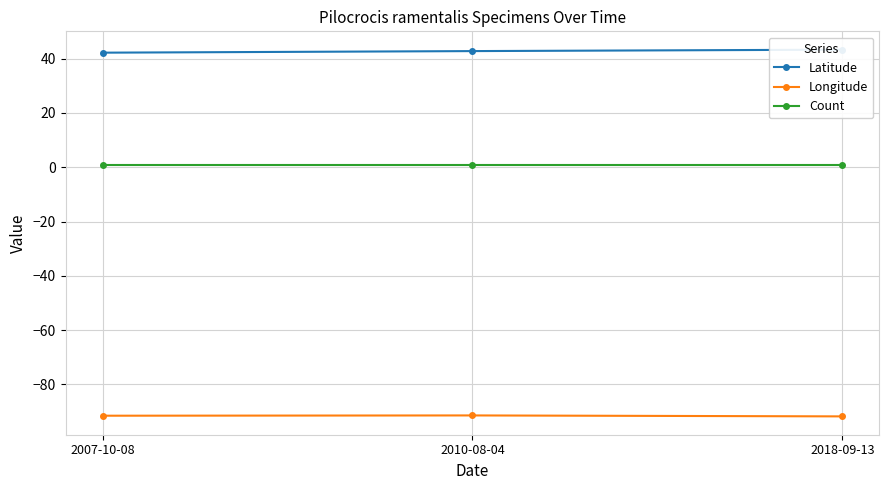

The value of Count at 2010-08-04 is 1.0. True or false?

True